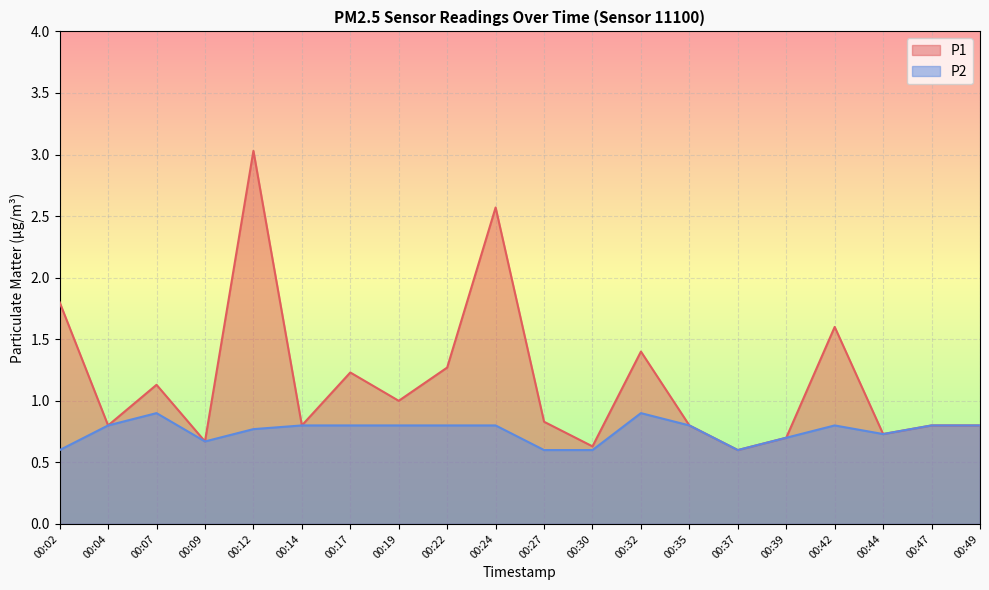

True or false: P1 has a value of 1.8 at 00:02.

True